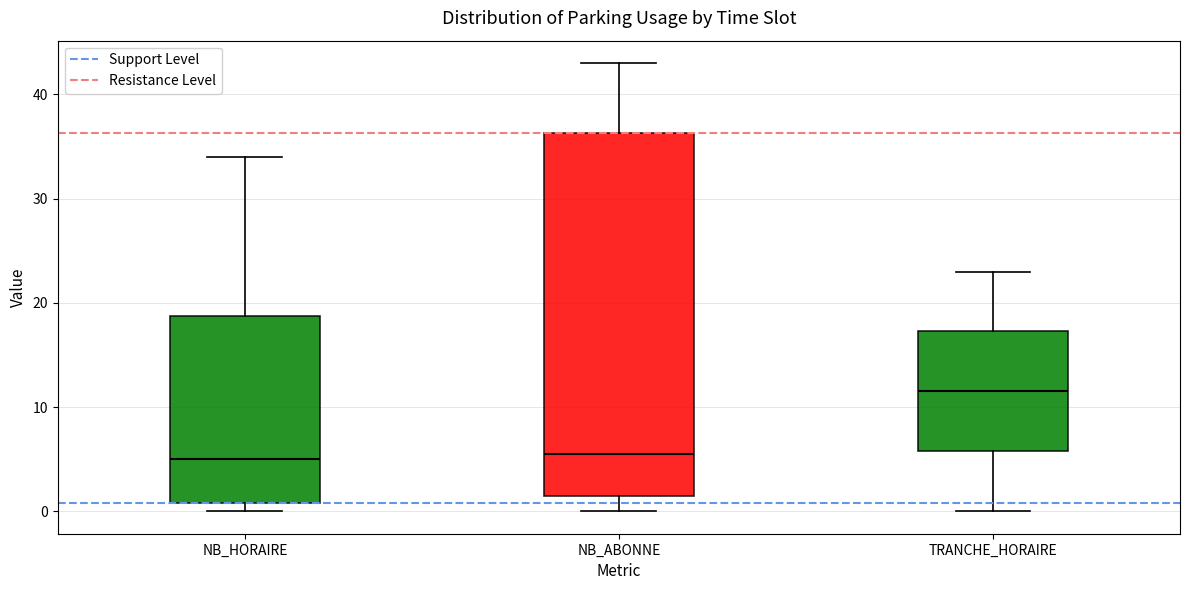

Reading left to right, transcribe this box plot: for each box, give where its median line is, the range the box spans, and where its two whiskers end, as read against the y-axis. The values are not printed on the chart, so give them approximately, as read against the axis.

NB_HORAIRE: median 5, box 1 to 19, whiskers 0 to 34
NB_ABONNE: median 6, box 2 to 36, whiskers 0 to 43
TRANCHE_HORAIRE: median 12, box 6 to 17, whiskers 0 to 23